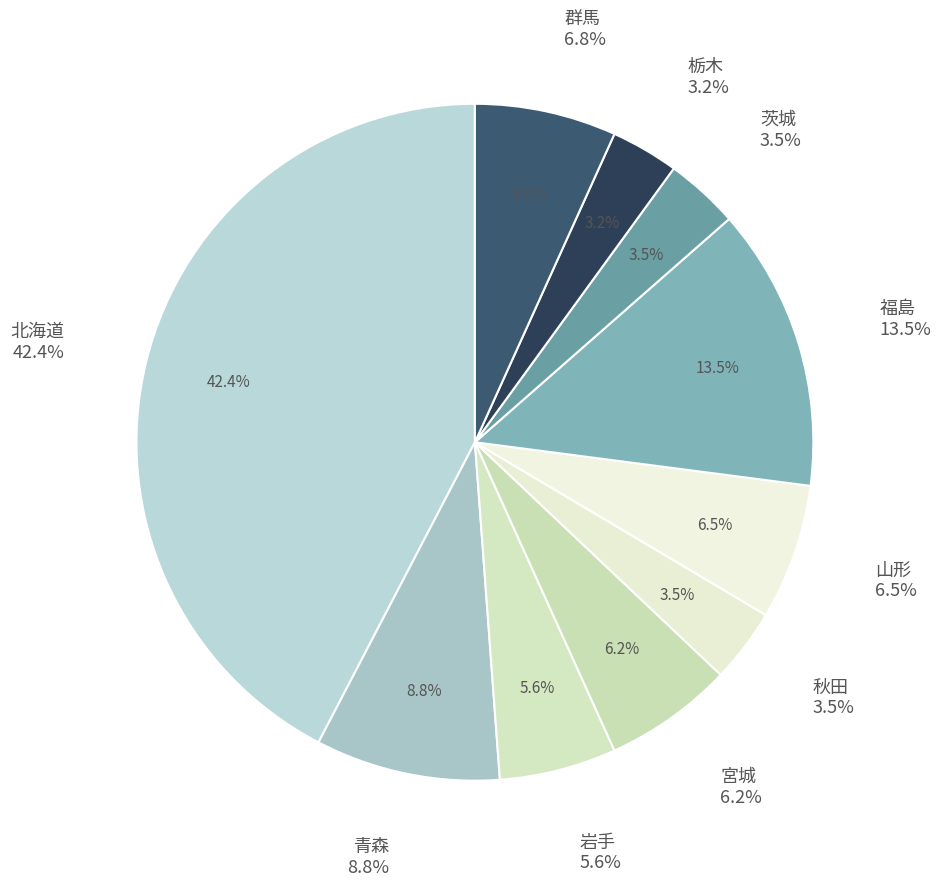

What portion of the pie excludes 岩手?

94.4%